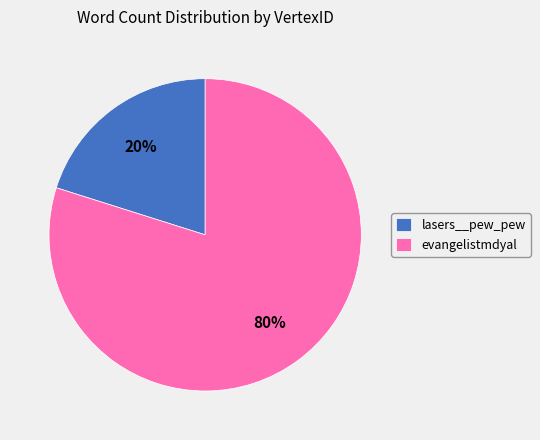

Approximately how many times larger is the value at evangelistmdyal compared to lasers__pew_pew?

4.0